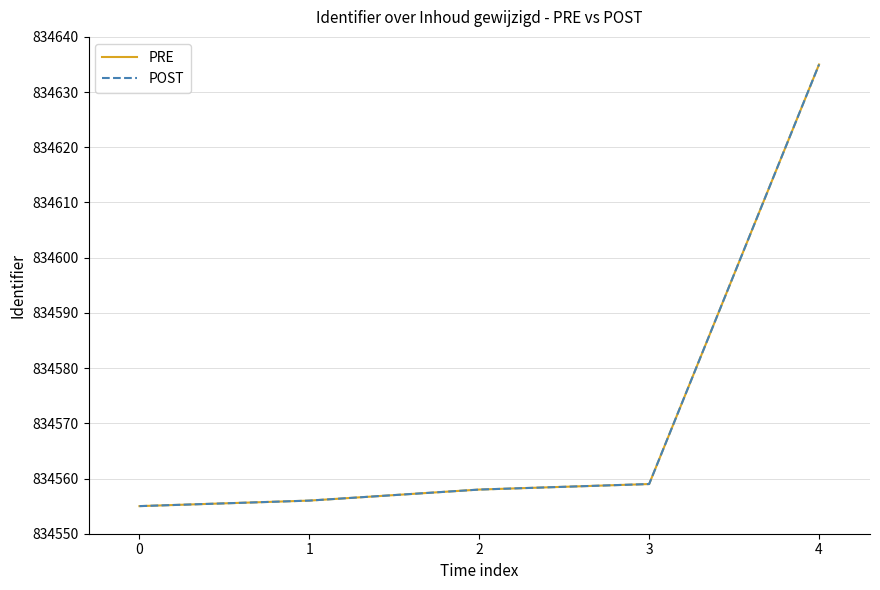

Between 4 and 0, which is larger?

4